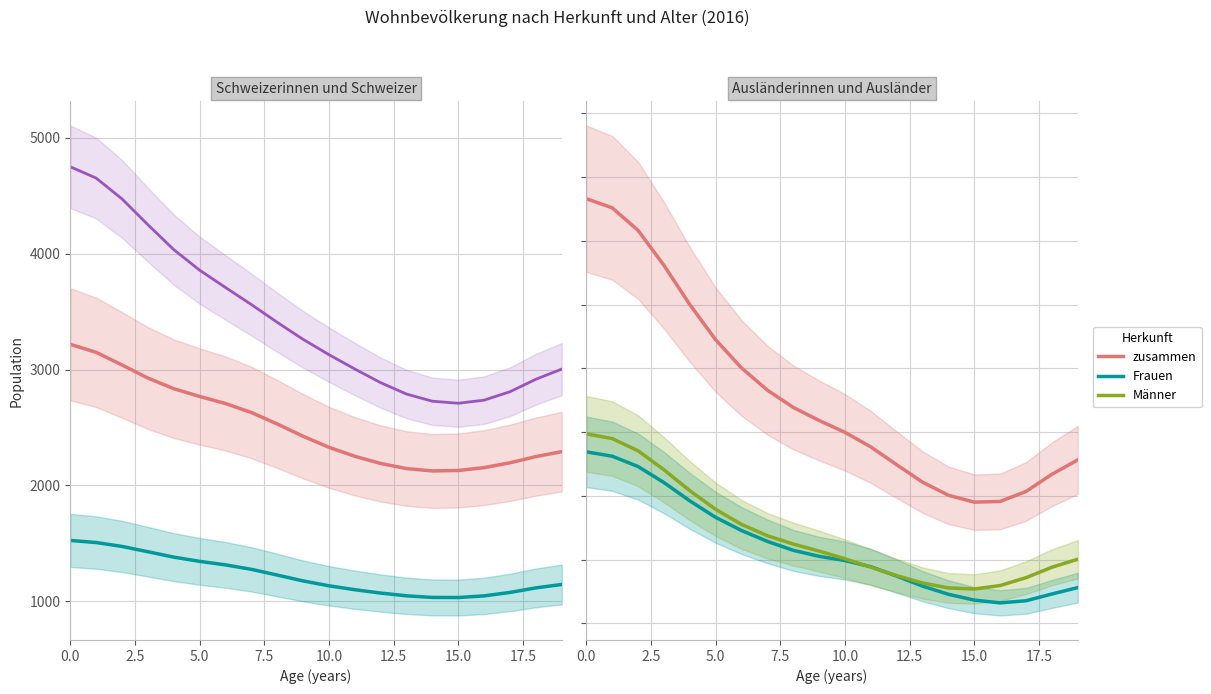

Which series has the largest range (max minus min)?

Total